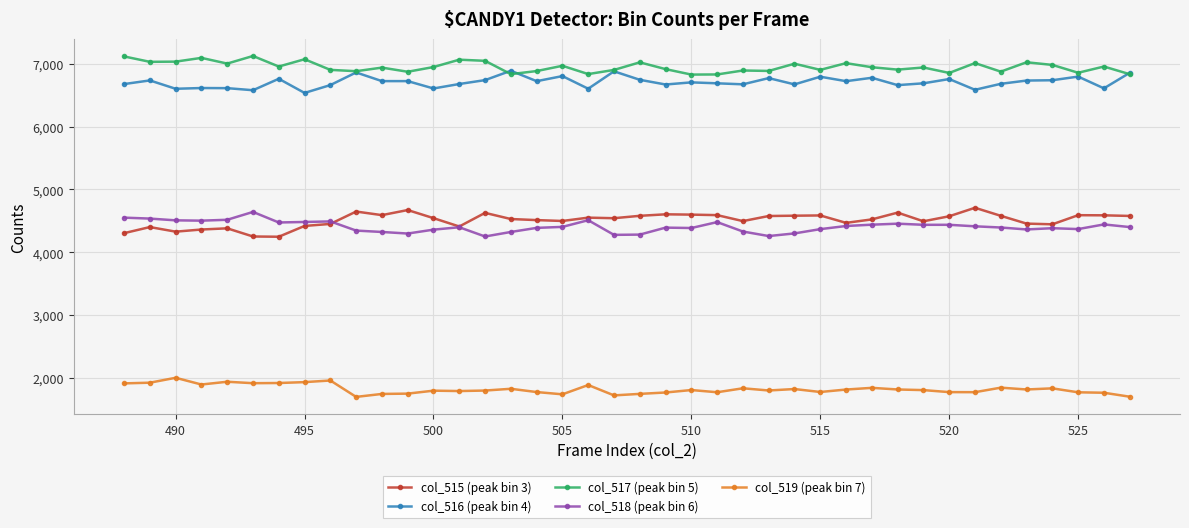

True or false: col_516 (peak bin 4) and col_515 (peak bin 3) cross at least once.

False